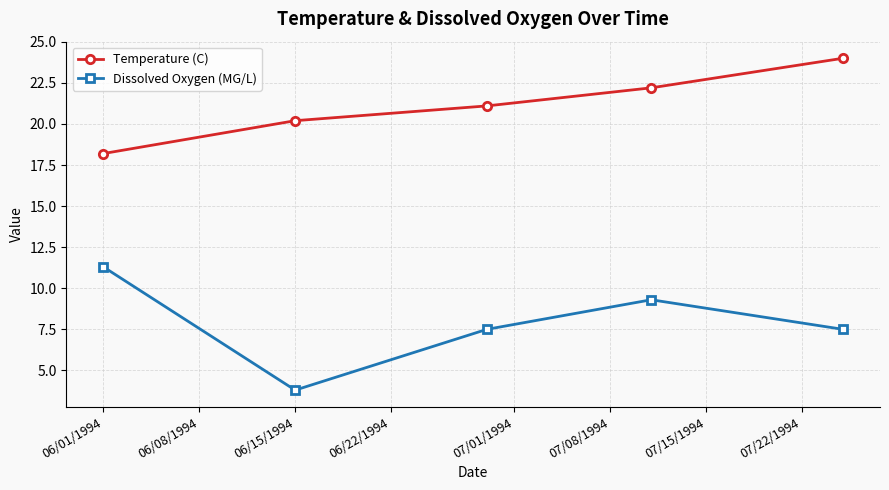

True or false: Temperature (C) and Dissolved Oxygen (MG/L) cross at least once.

False